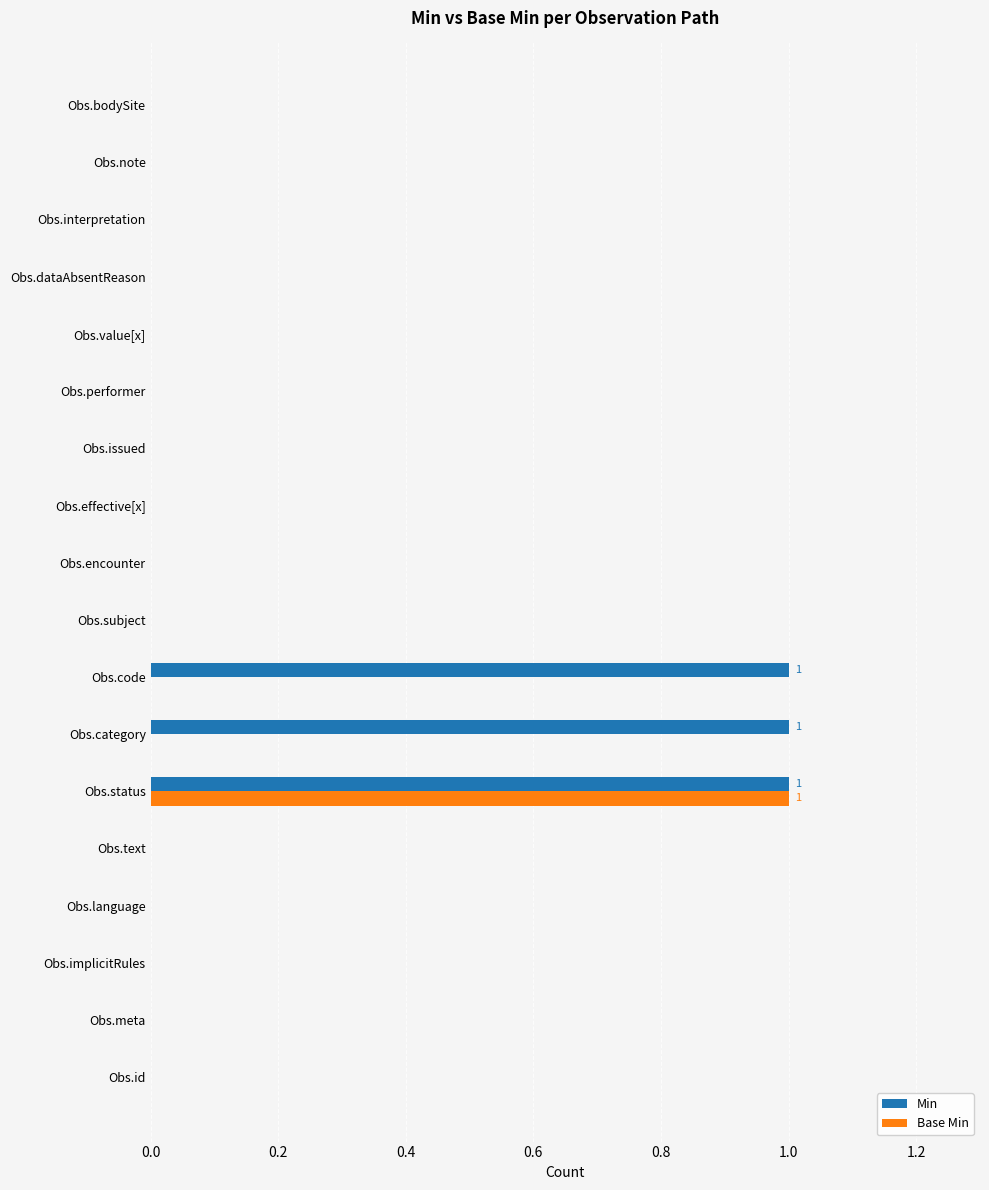

True or false: Base Min has a value of -1 at Obs.bodySite.

False